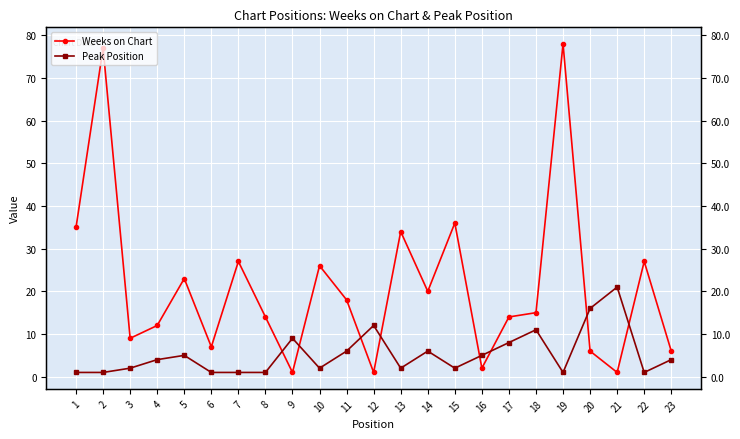

Where do Peak Position and Weeks on Chart first cross each other?

8 and 9